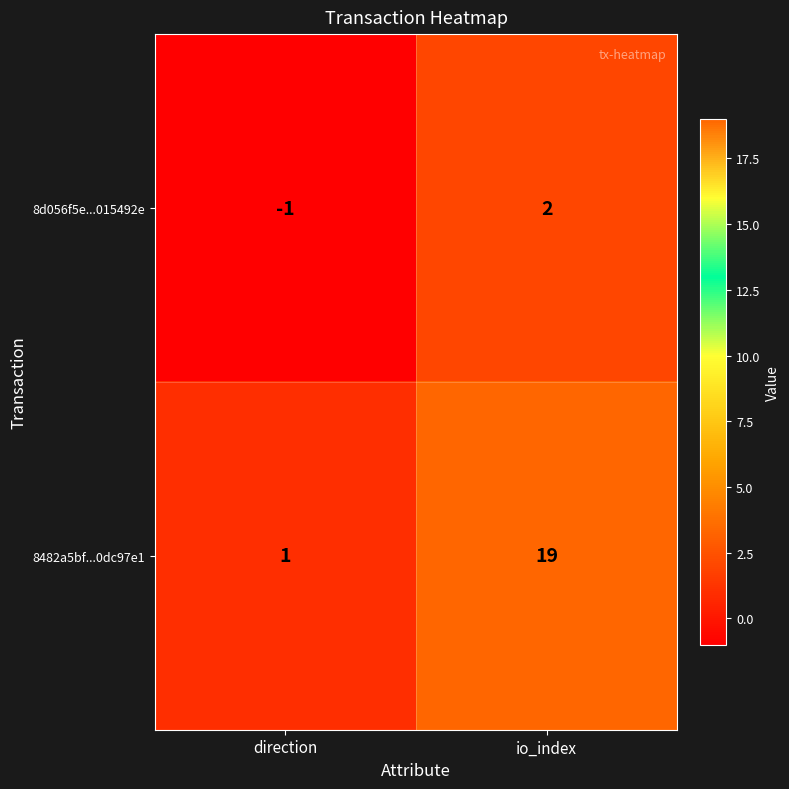

At which category is the sum across all series the highest?

io_index